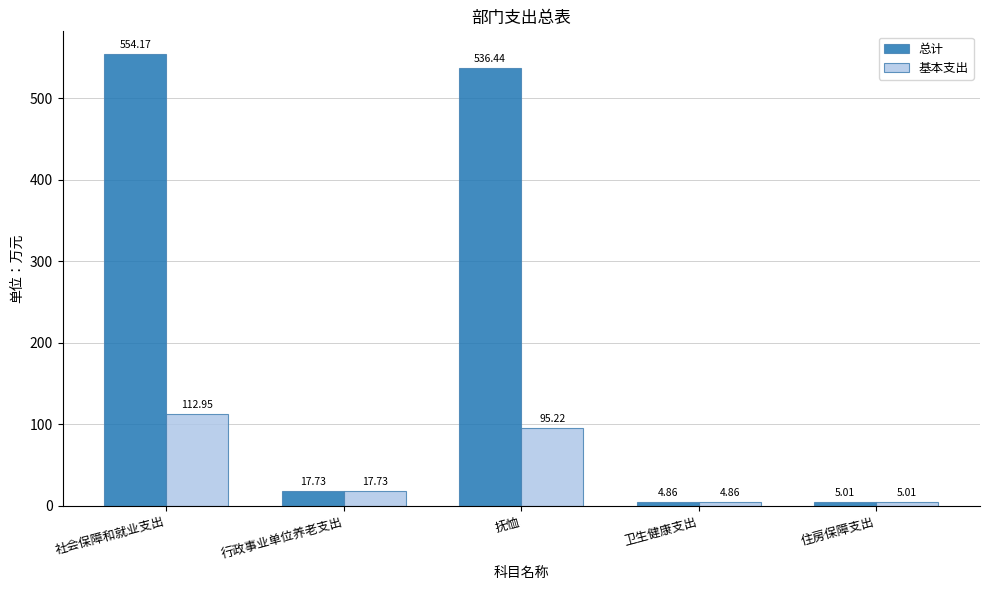

Where is 基本支出 nearest to the value 58?

抚恤